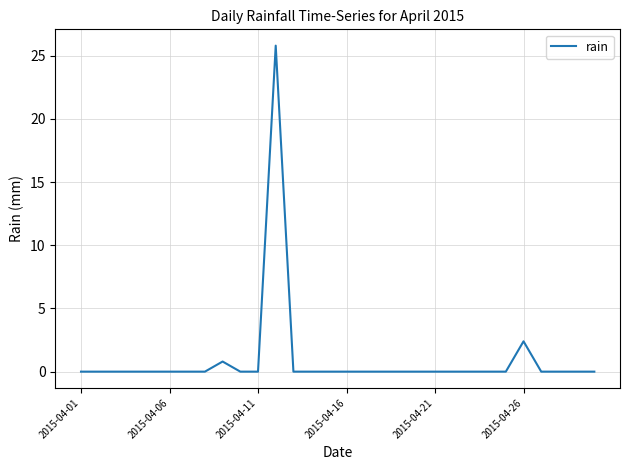

What is the greatest value displayed?

25.8